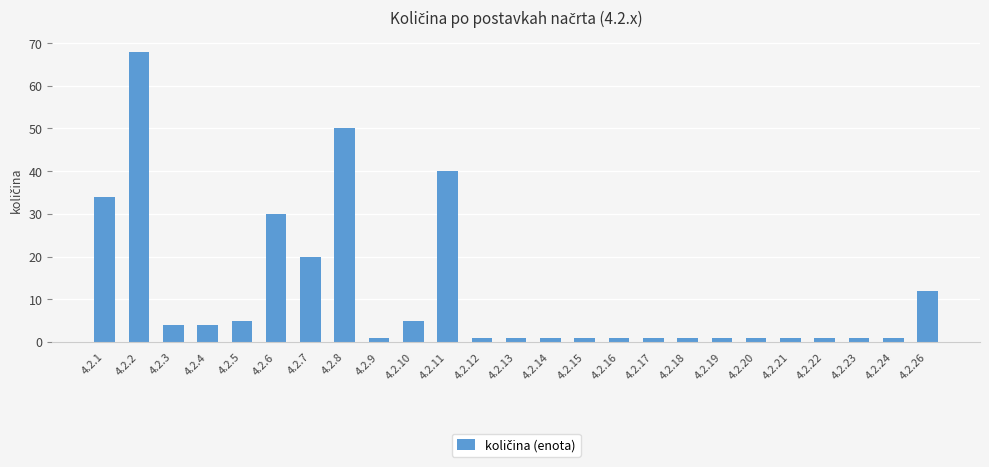

Reading right to left, list all the values displayed in this chart.

12	1	1	1	1	1	1	1	1	1	1	1	1	1	40	5	1	50	20	30	5	4	4	68	34